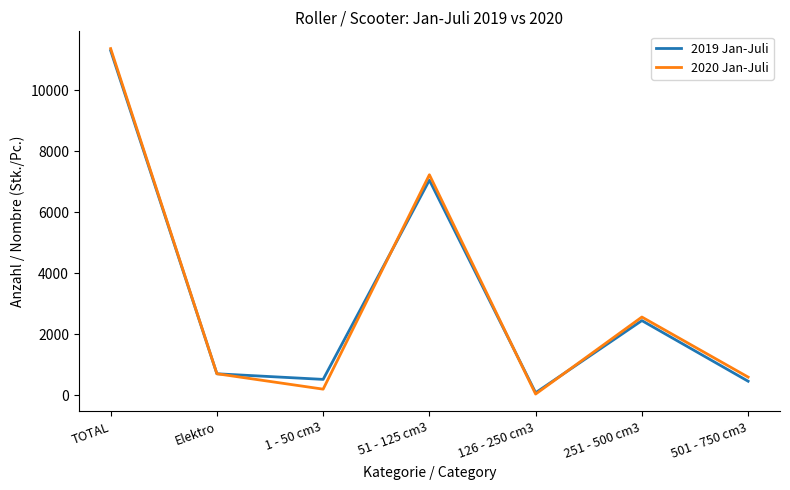

True or false: 2019 Jan-Juli and 2020 Jan-Juli cross at least once.

True